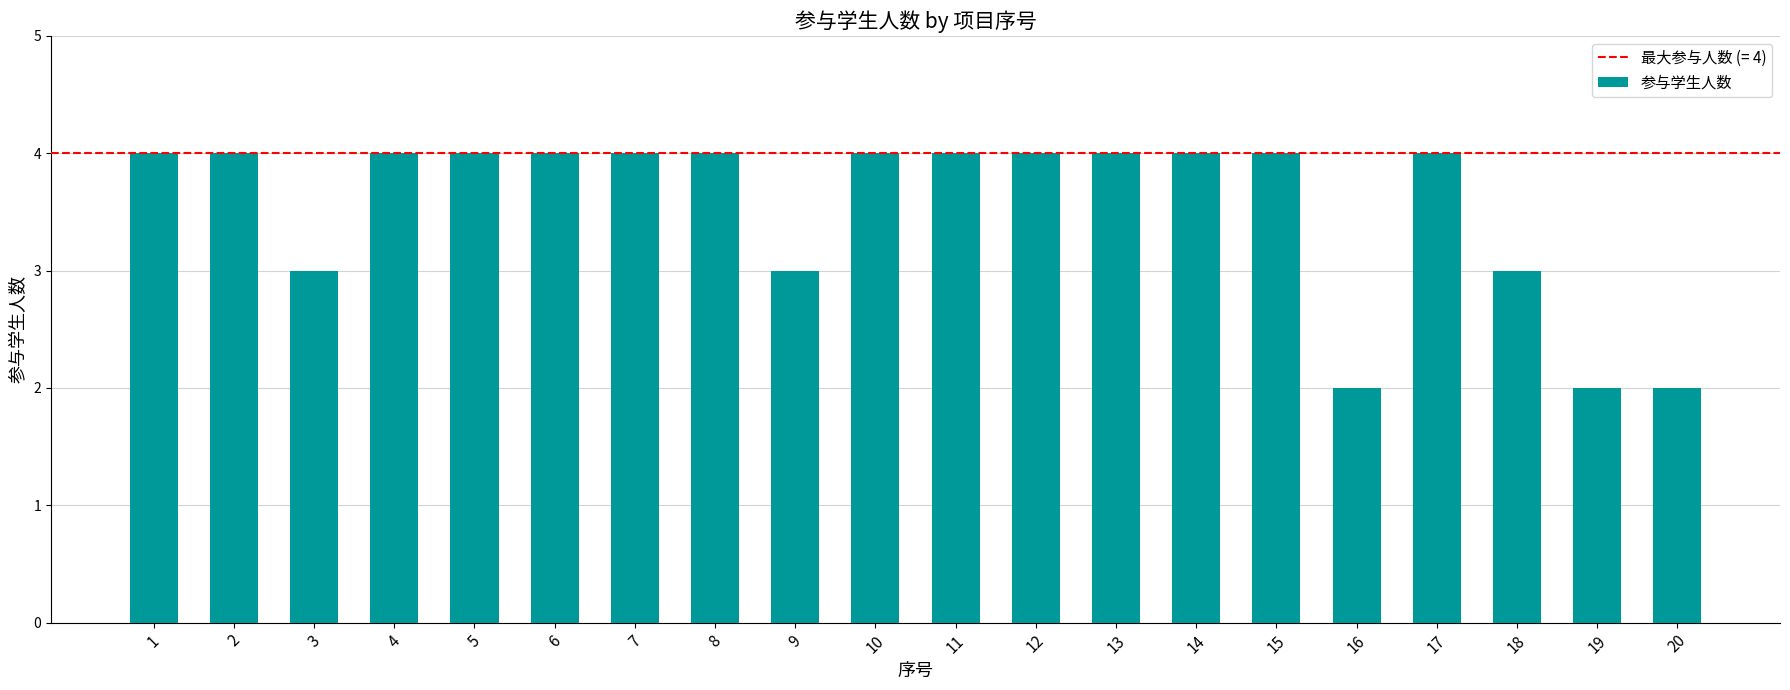

The value at 7 is 4. True or false?

True